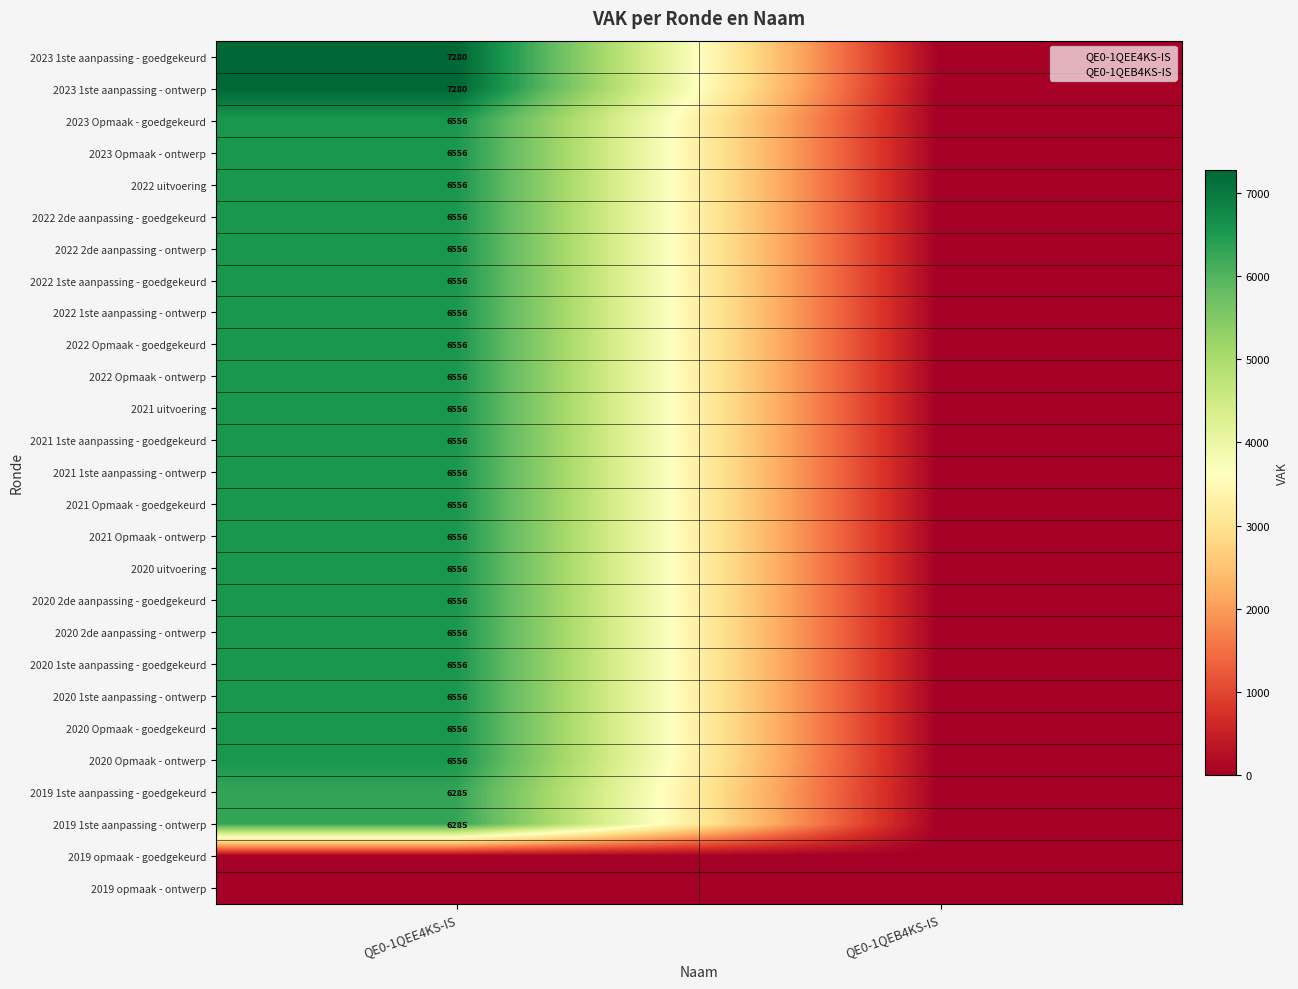

List the labels in order of 2020 Opmaak - goedgekeurd value, smallest first.

QE0-1QEB4KS-IS, QE0-1QEE4KS-IS